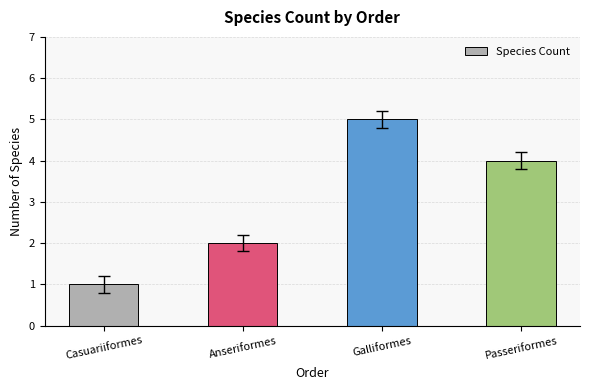

Read the value at Anseriformes.

2